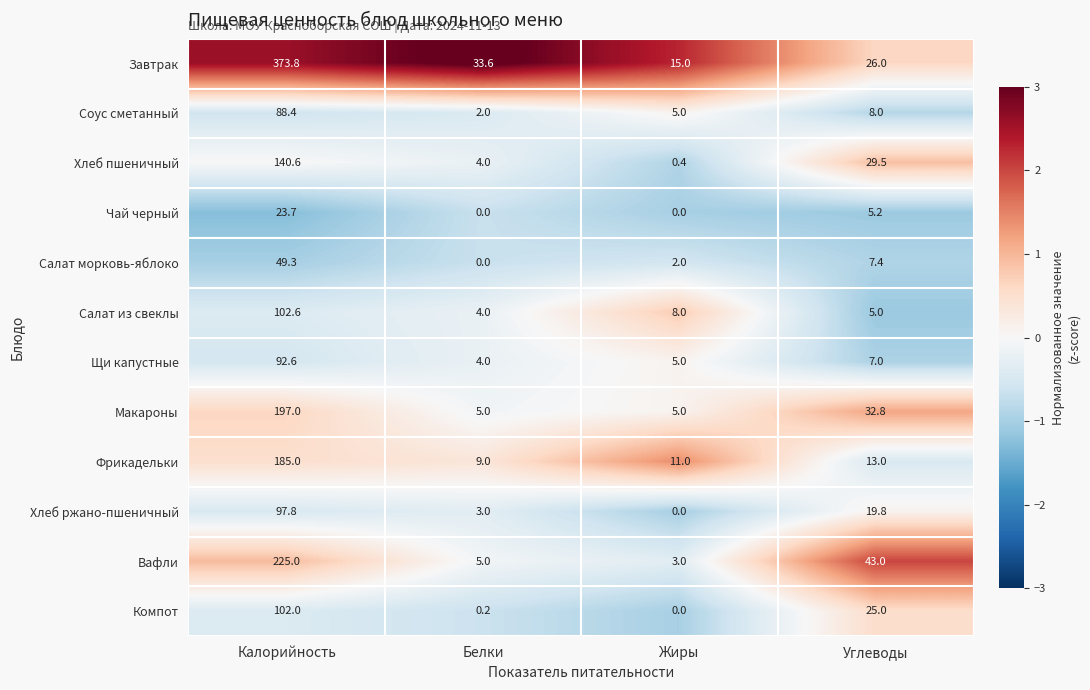

Rank the series by their maximum value, from highest to lowest.

Завтрак, Вафли, Макароны, Фрикадельки, Хлеб пшеничный, Салат из свеклы, Компот, Хлеб ржано-пшеничный, Щи капустные, Соус сметанный, Салат морковь-яблоко, Чай черный